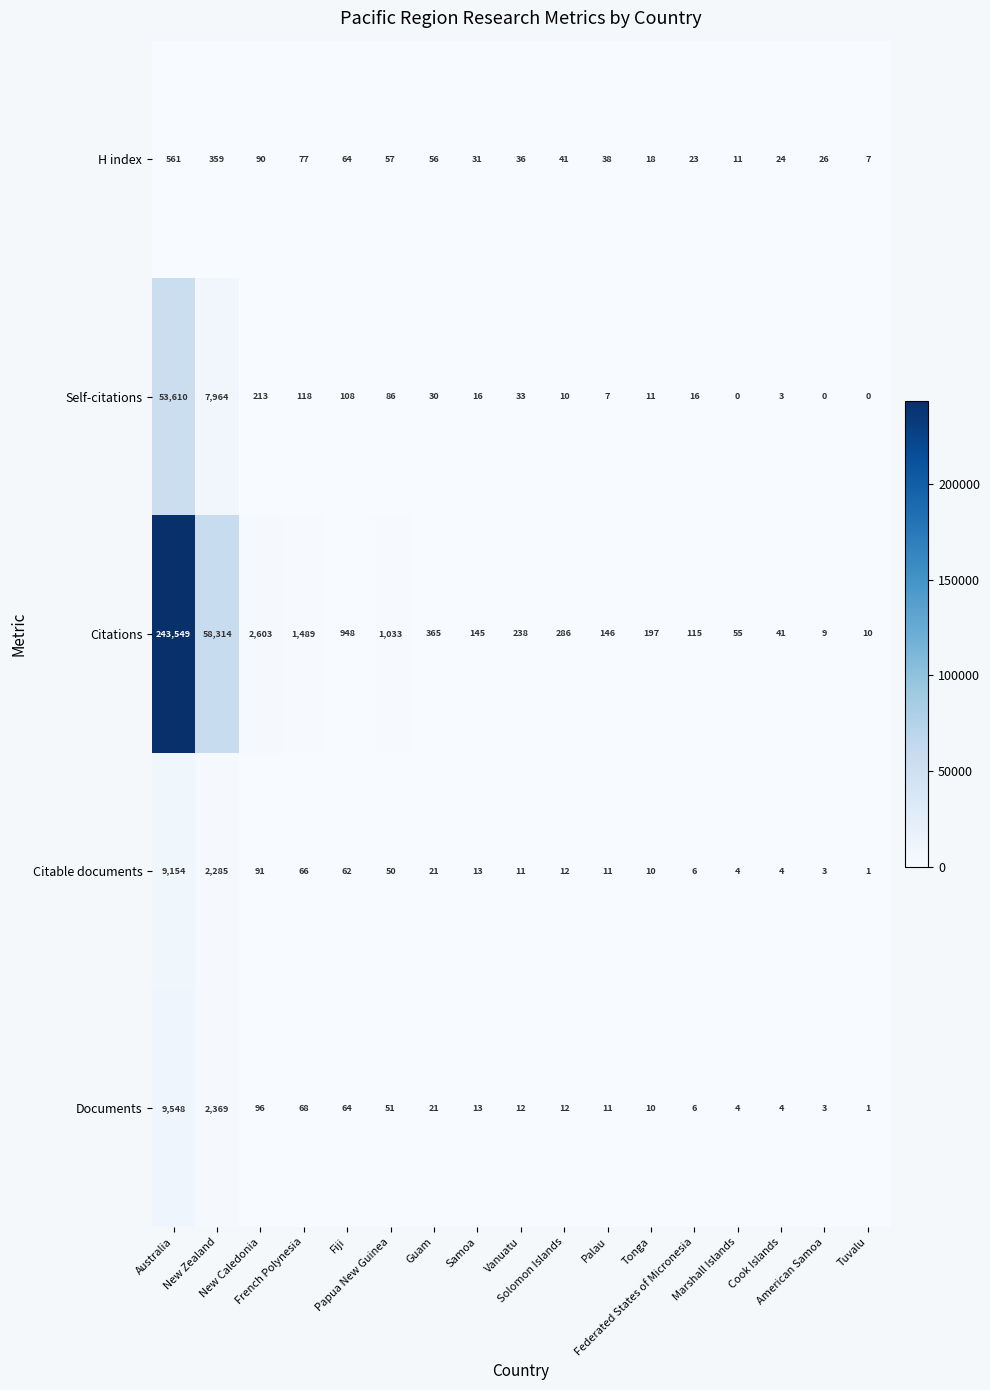

What is the sum of all Citable documents values?

11804